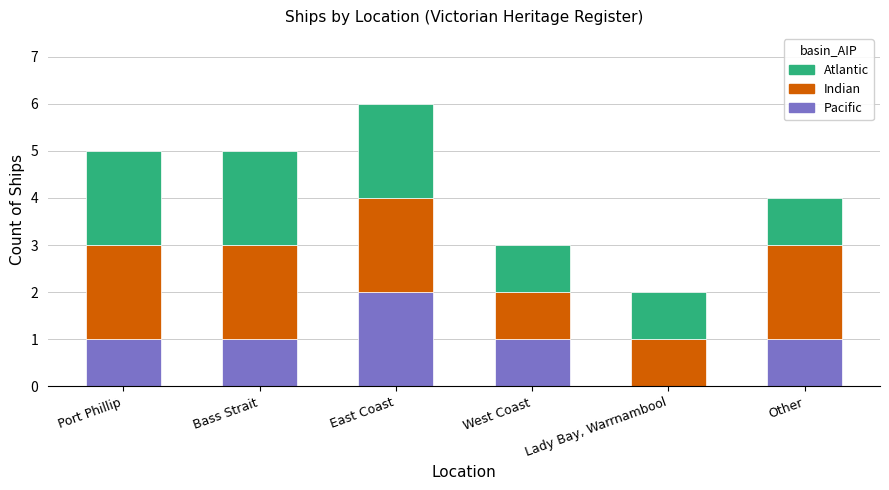

At which category is the sum across all series the highest?

East Coast